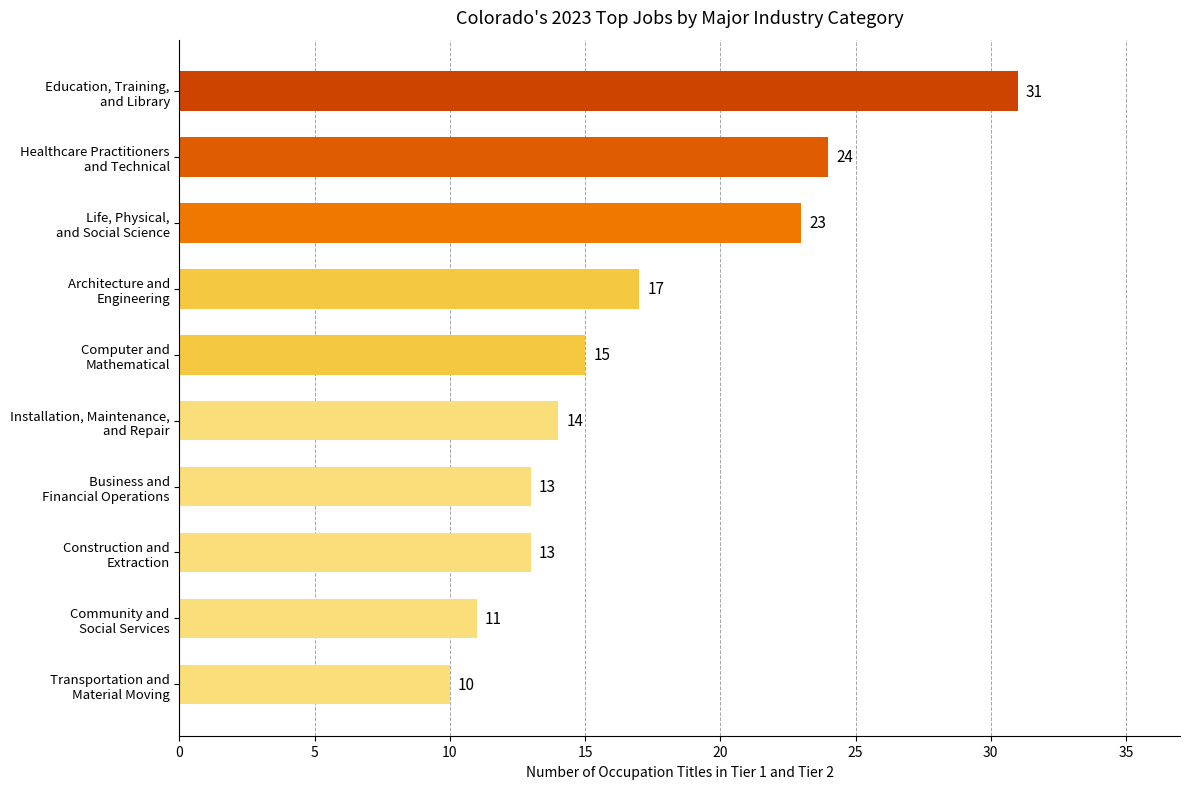

What is the average value?

17